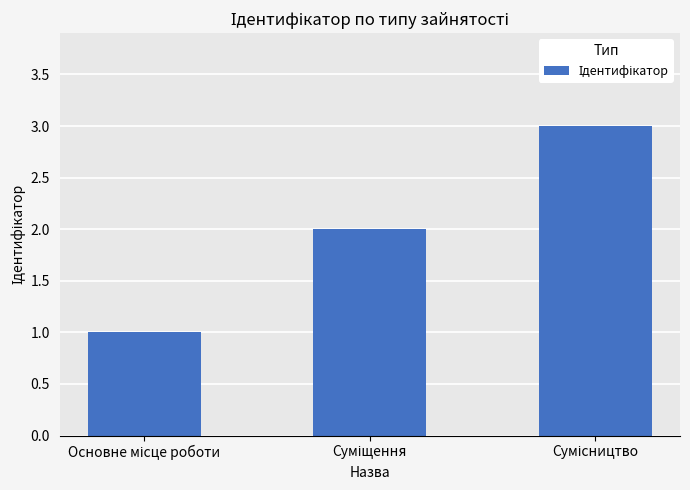

Count the number of data series in this chart.

1